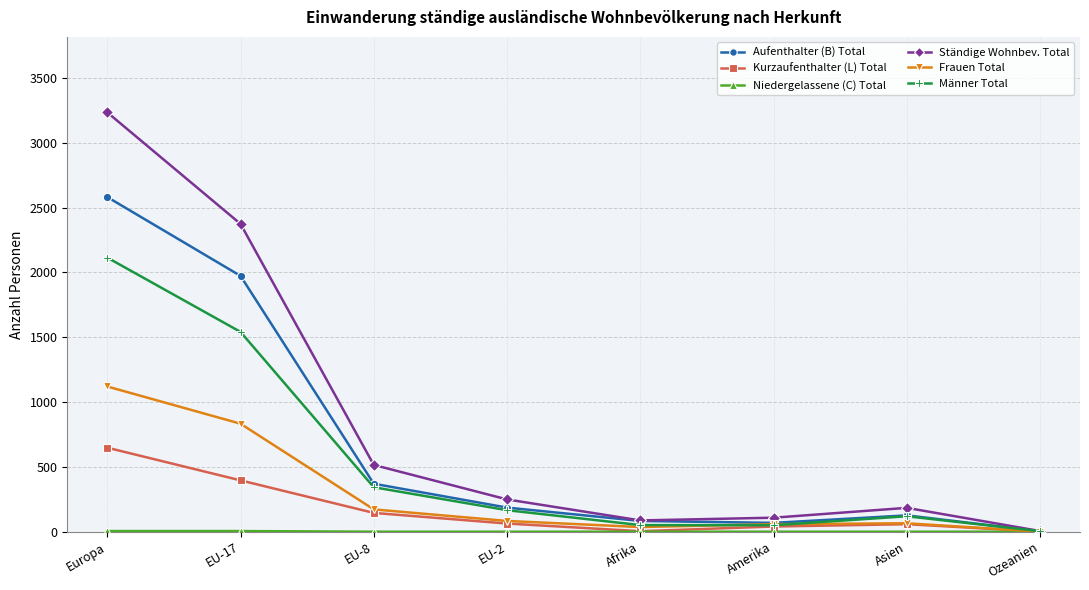

What is the sum of the Kurzaufenthalter (L) Total values at Europa and EU-8?

793